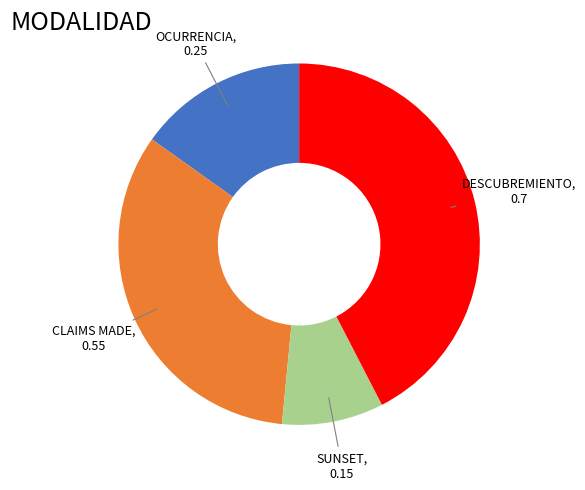

Is there a majority slice in this chart?

No